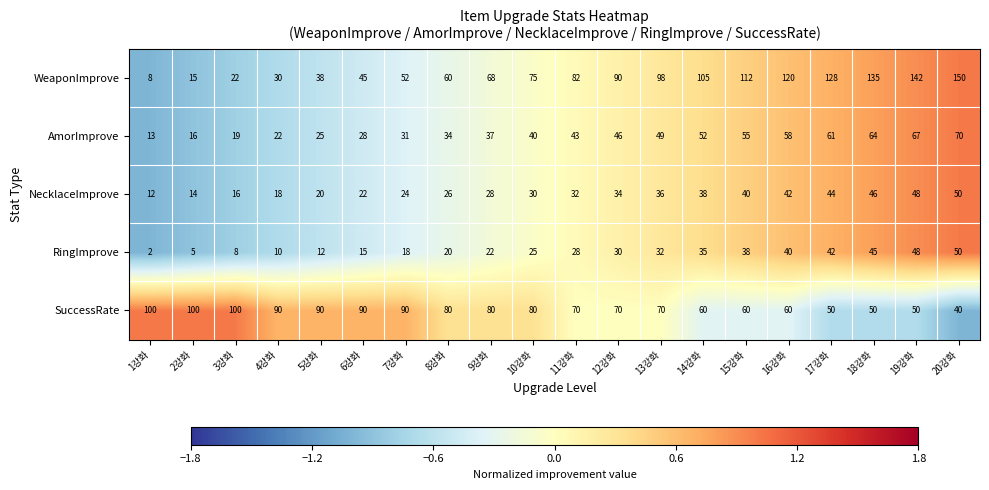

What value does the RingImprove series have at 5강화, to the nearest 10?

10